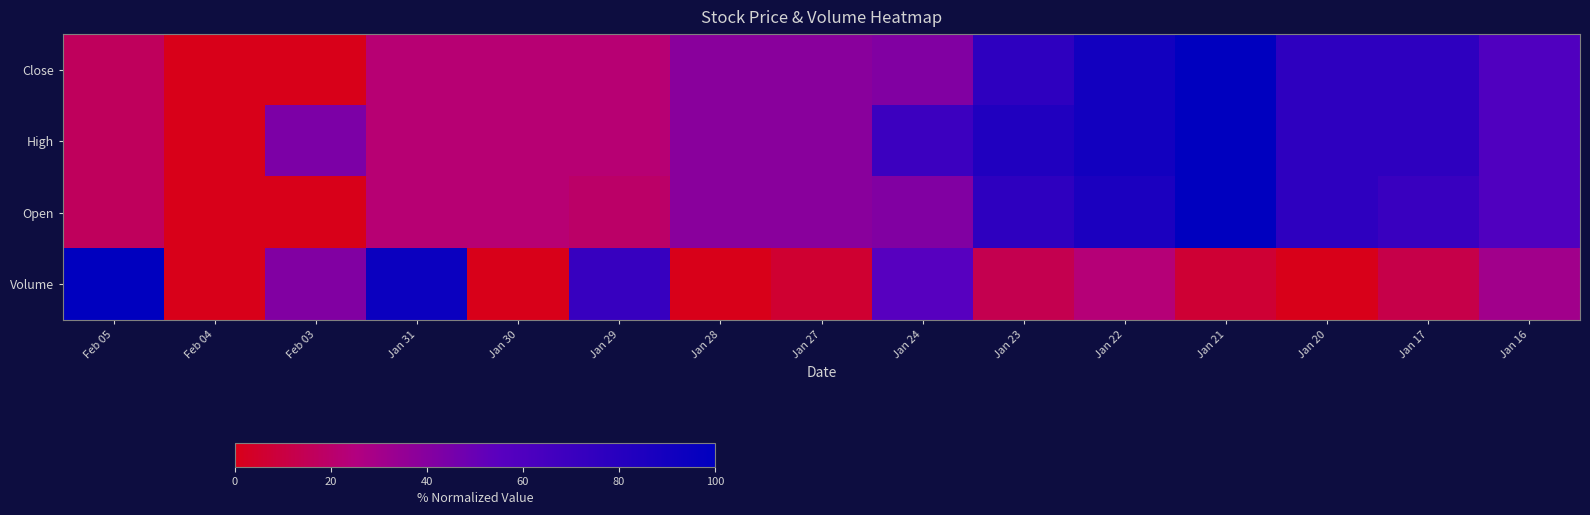

What is the difference between the highest and lowest values at Jan 24?

0.3